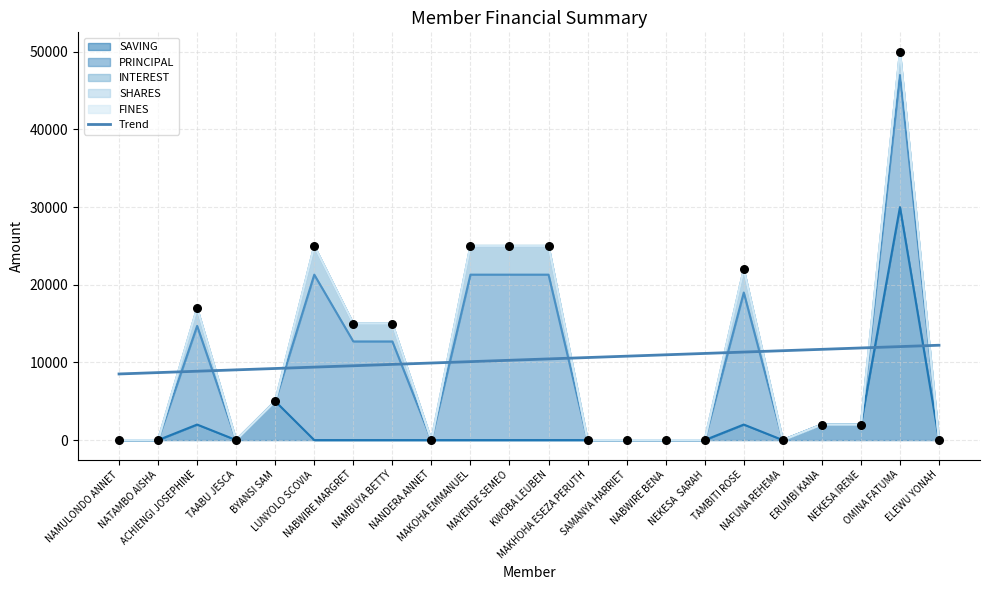

What is the change in value from NAFUNA REHEMA to NEKESA IRENE?

+352.3